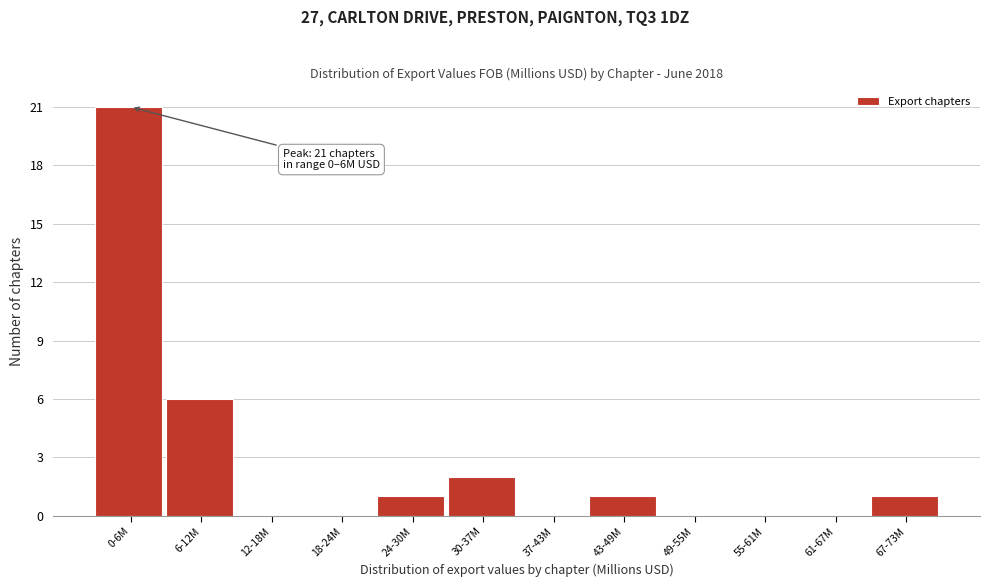

Reading right to left, what are all the values shown in this chart?

67-73M=1	61-67M=0	55-61M=0	49-55M=0	43-49M=1	37-43M=0	30-37M=2	24-30M=1	18-24M=0	12-18M=0	6-12M=6	0-6M=21